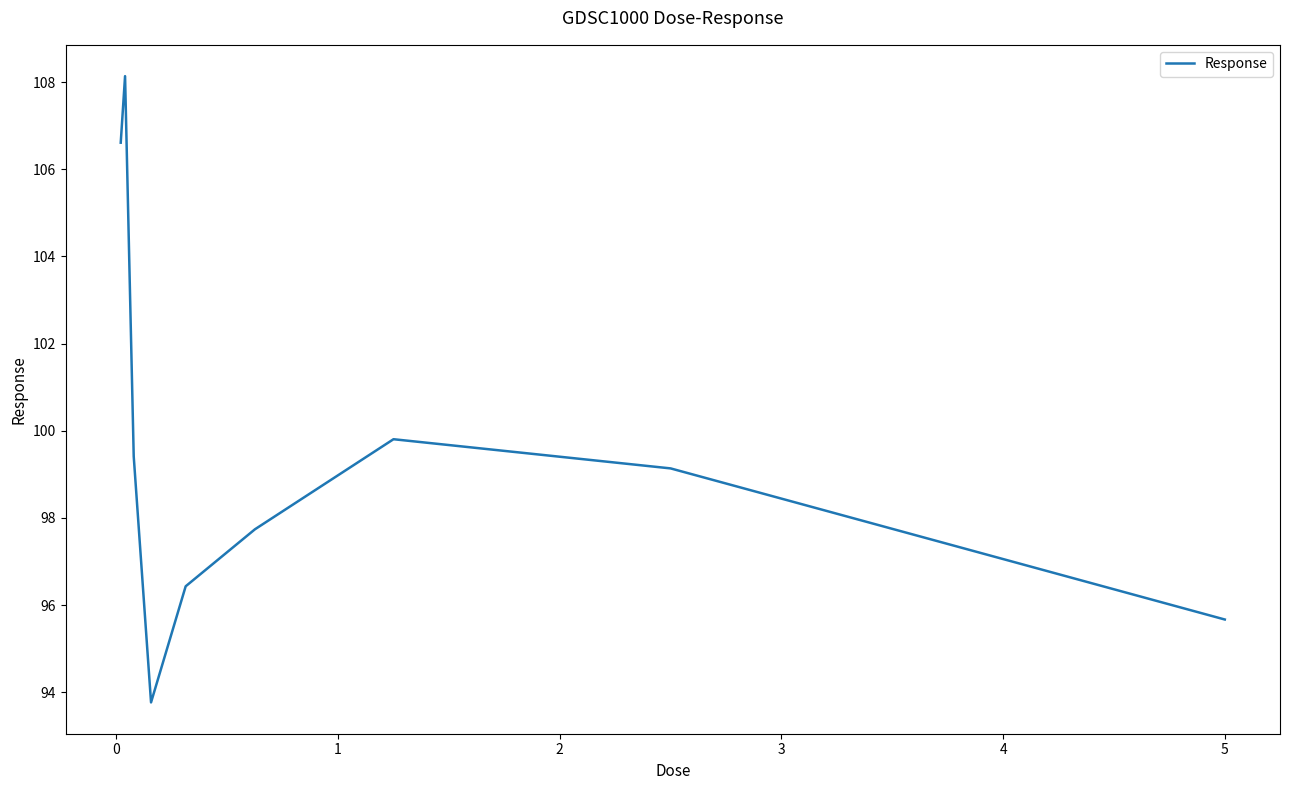

What is the maximum value shown in the chart?

108.1